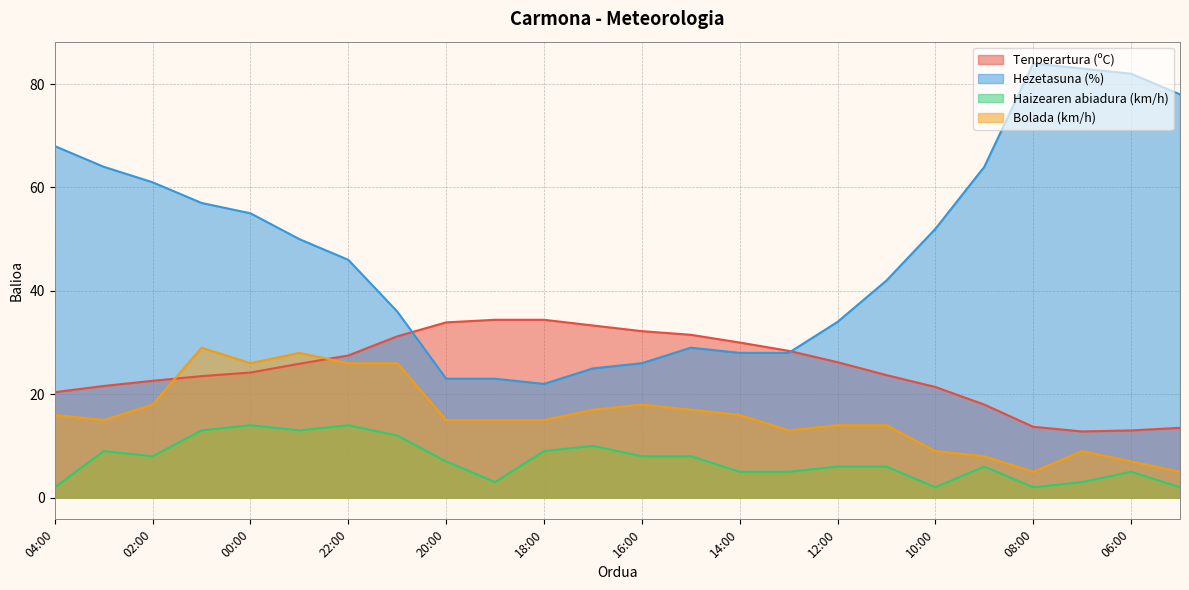

At which category does the chart reach its peak across all series?

08:00